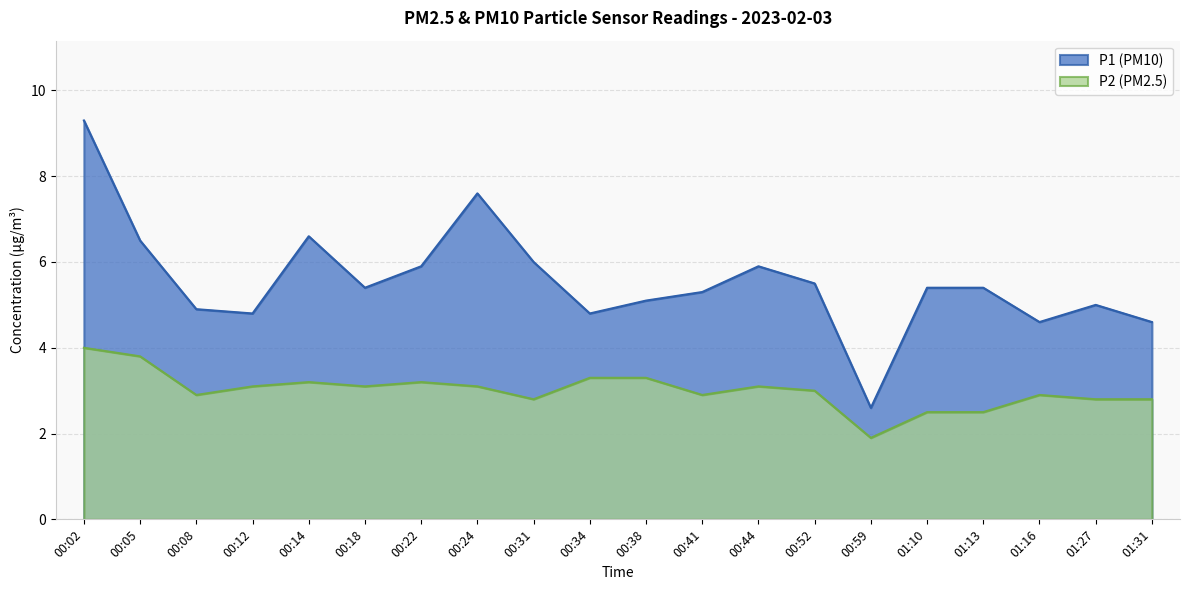

Where is the first local minimum for P1?

00:12